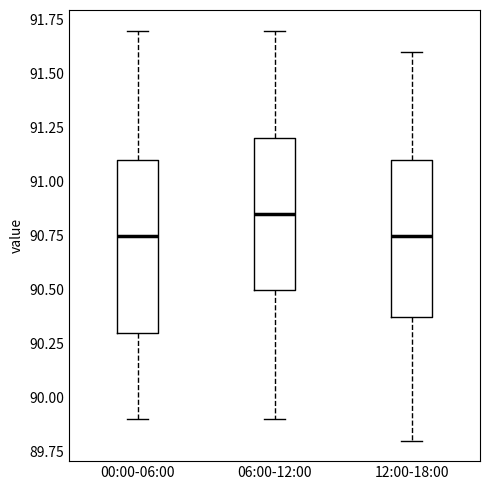

Reading left to right, read every box against the y-axis: the position of its median line, the range the box covers, and the ends of its whiskers. The values are not printed on the chart, so give them approximately, as read against the axis.

00:00-06:00: median 90.75, box 90.30 to 91.10, whiskers 89.90 to 91.70
06:00-12:00: median 90.85, box 90.50 to 91.20, whiskers 89.90 to 91.70
12:00-18:00: median 90.75, box 90.40 to 91.10, whiskers 89.80 to 91.60